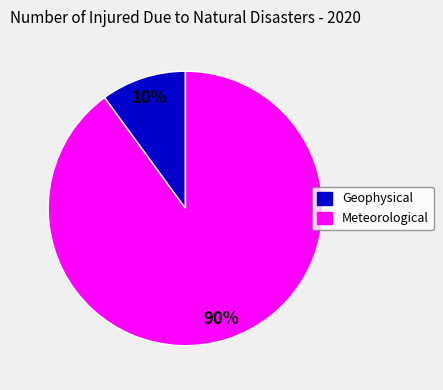

To the nearest percent, what is the difference between the largest and smallest slice percentages?

80%